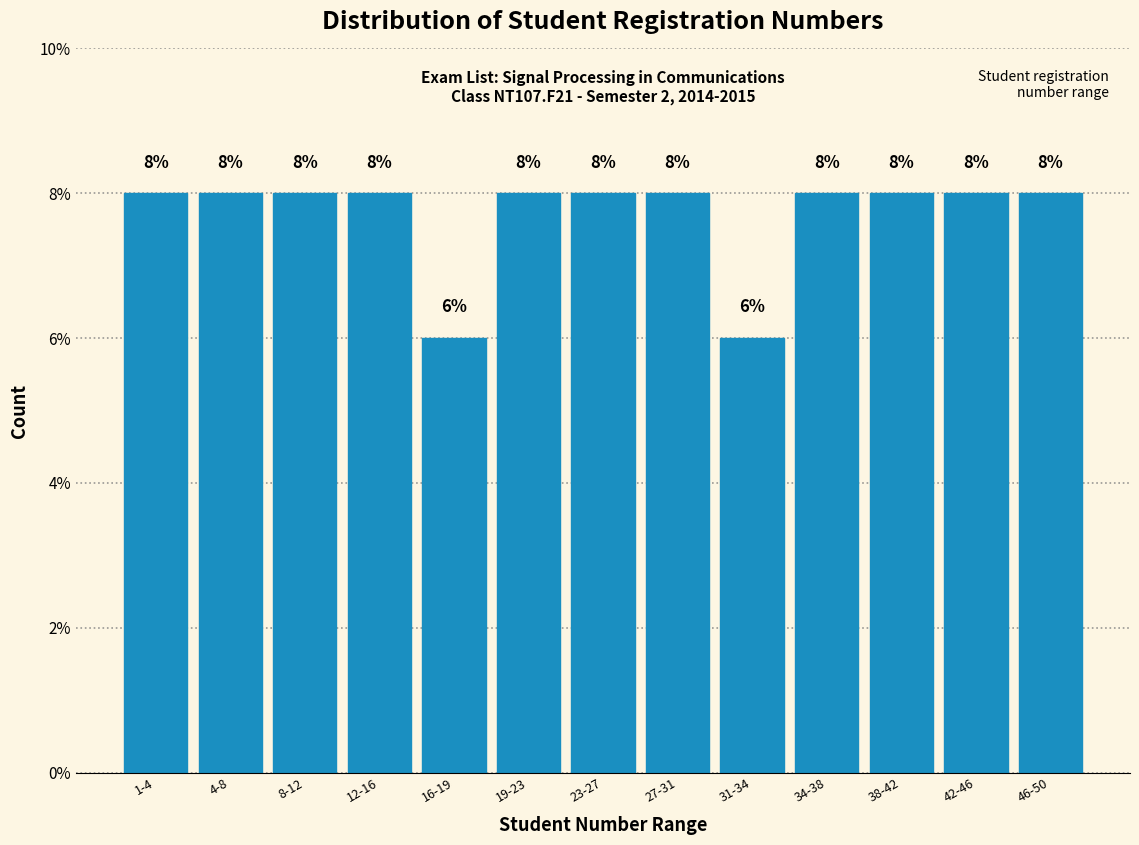

Reading left to right, transcribe all the data shown in this chart.

8	8	8	8	6	8	8	8	6	8	8	8	8